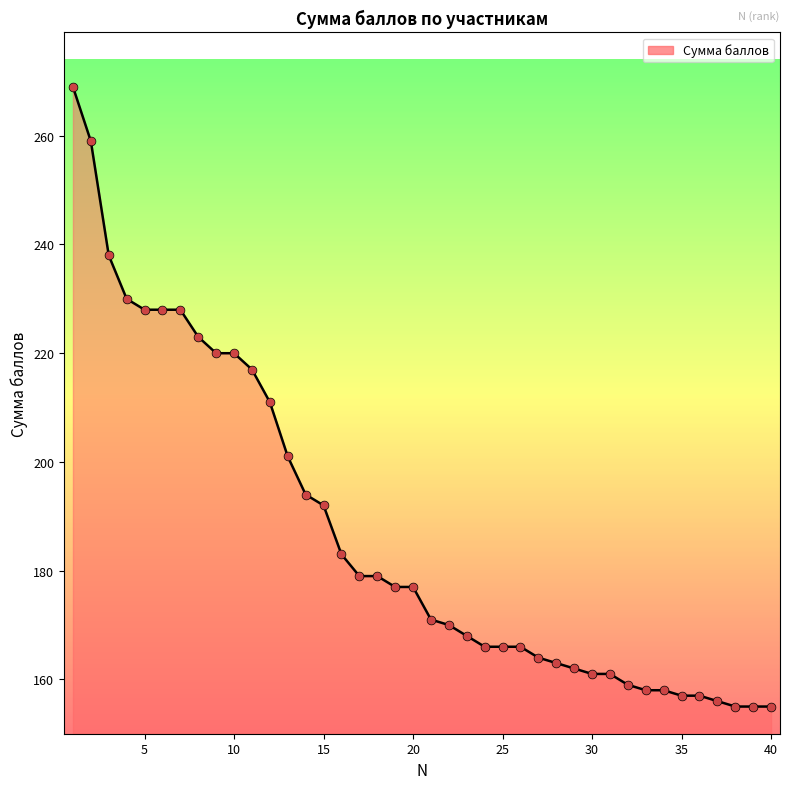

What is the difference between the maximum and minimum values?

114